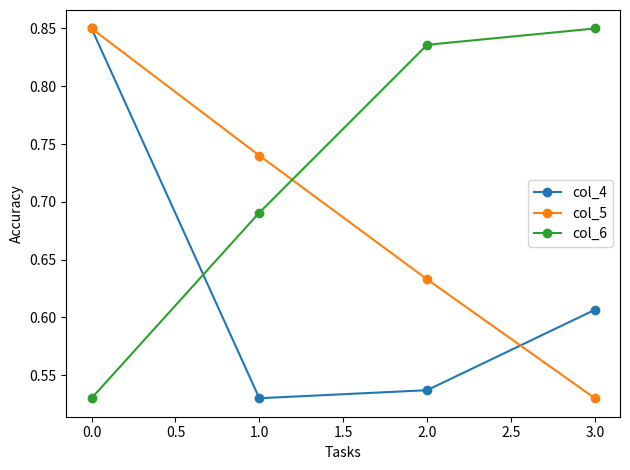

True or false: col_5 has a value of 1.0 at 1.0.

False